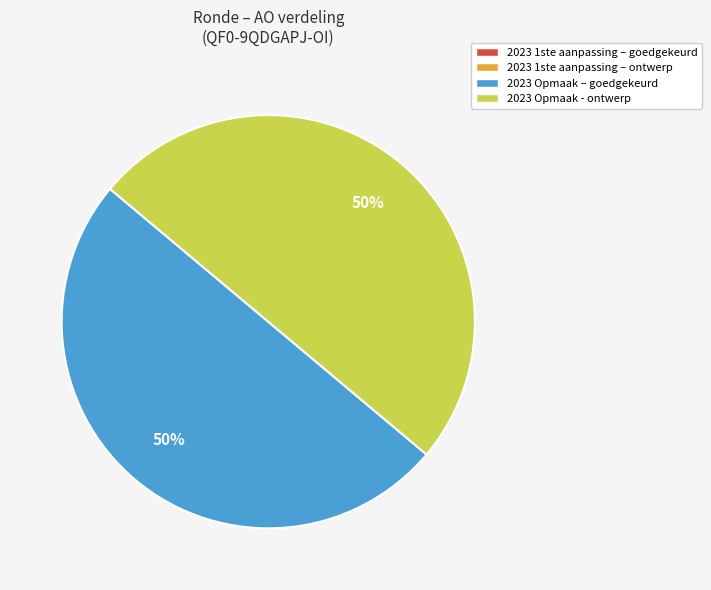

To the nearest percent, what is the average slice percentage?

50%